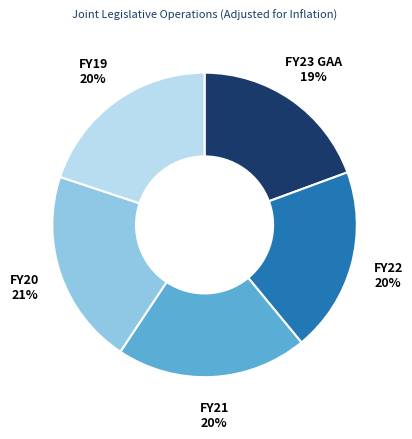

Is there any slice that represents more than half of the pie?

No